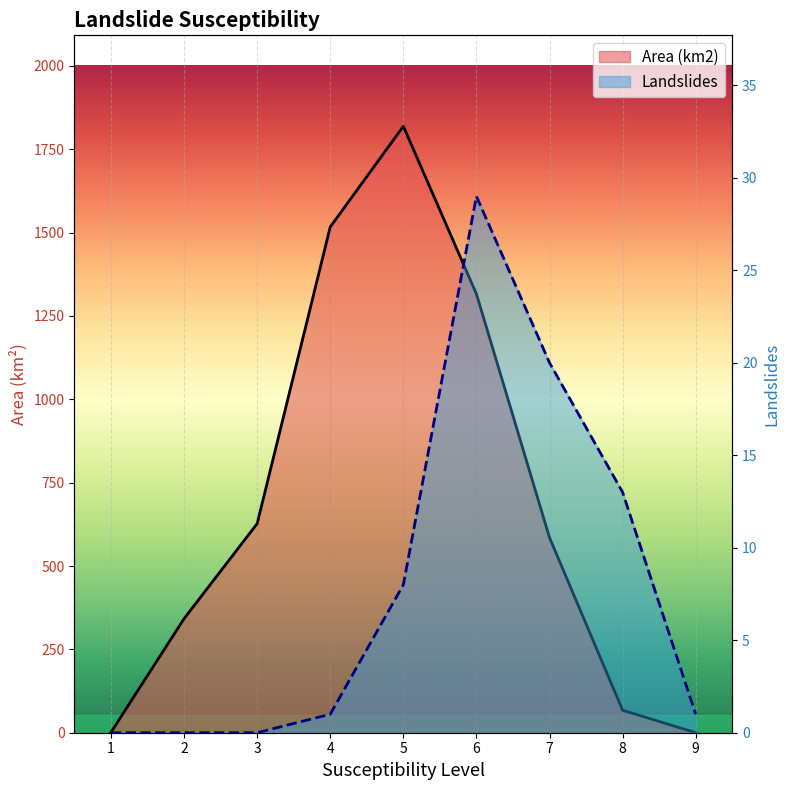

Reading right to left, transcribe all the data shown in this chart.

Area (km2): 9=0.2	8=67.4	7=585.3	6=1316.1	5=1819.0	4=1517.1	3=627.2	2=342.1	1=1.3
Landslides: 9=1.0	8=13.0	7=20.0	6=29.0	5=8.0	4=1.0	3=0.0	2=0.0	1=0.0